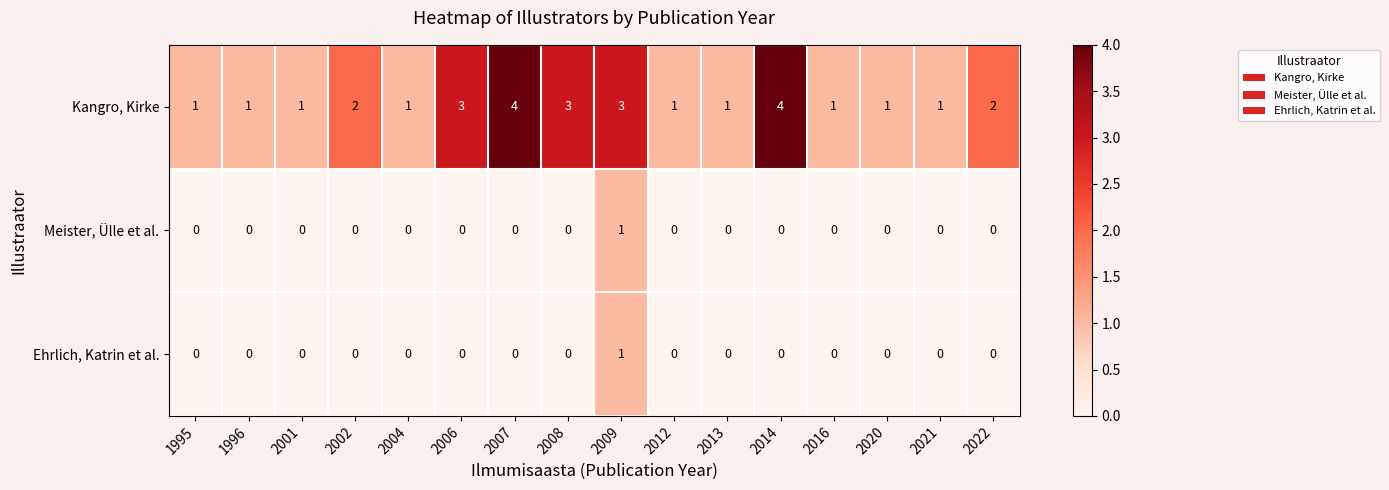

What is the total value across all series at 2013?

1